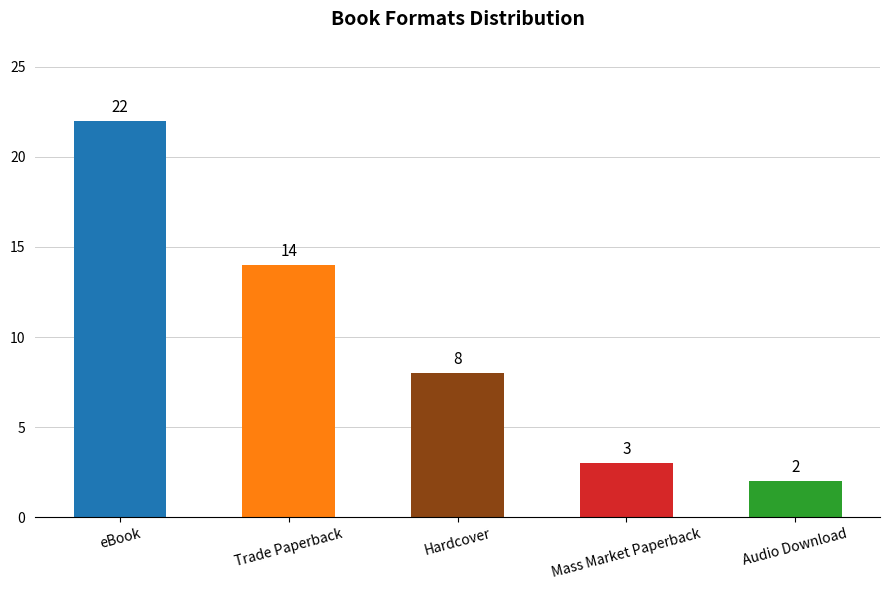

What is the greatest value displayed?

22